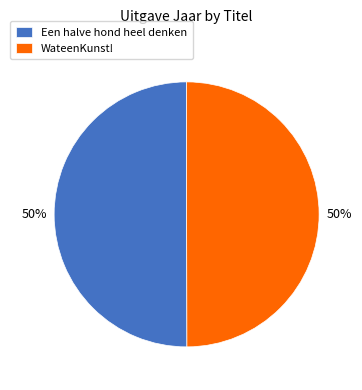

How many segments does this pie chart have?

2